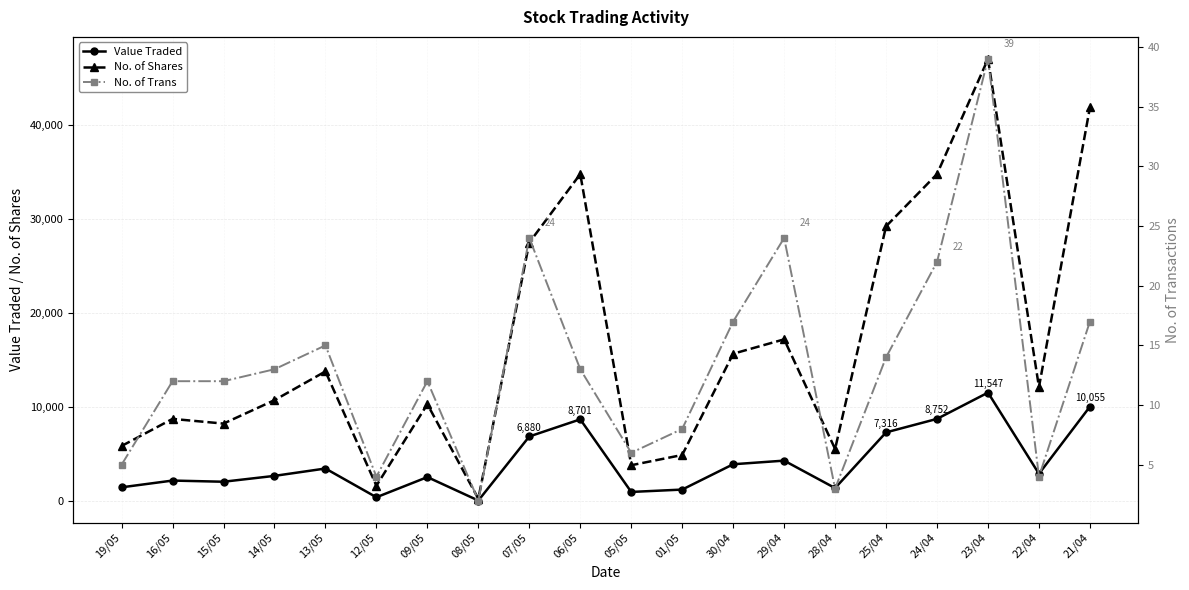

Does the chart have visible grid lines?

Yes